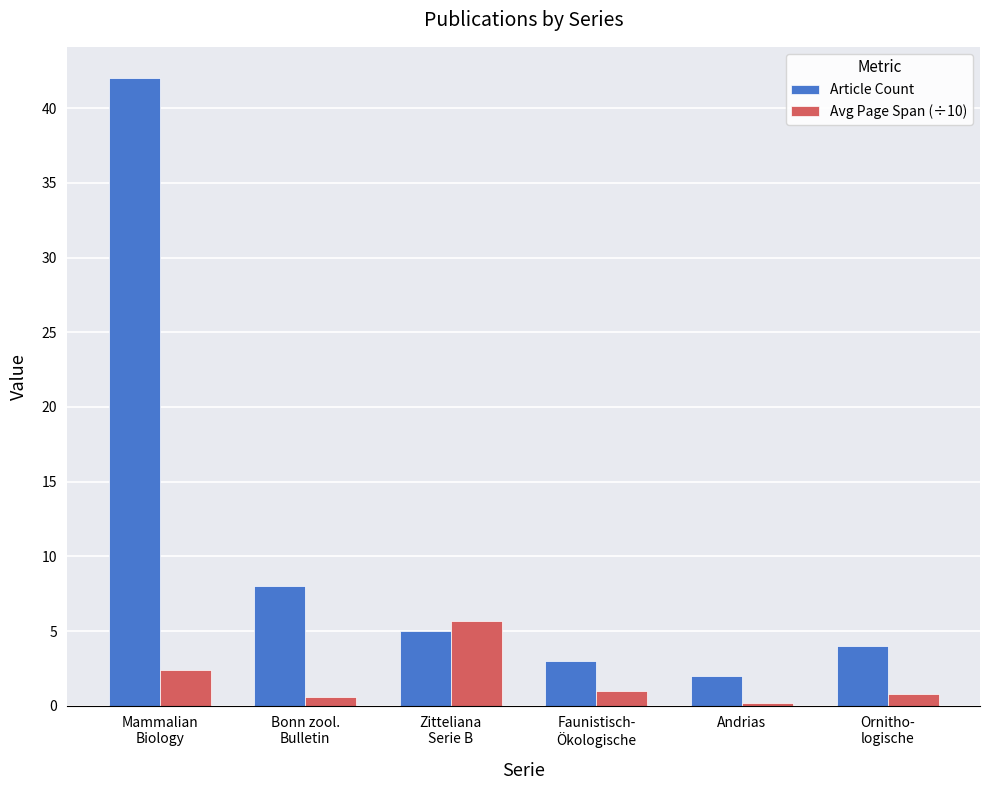

At which label does Avg Page Span (÷10) first exceed 1?

Mammalian
Biology